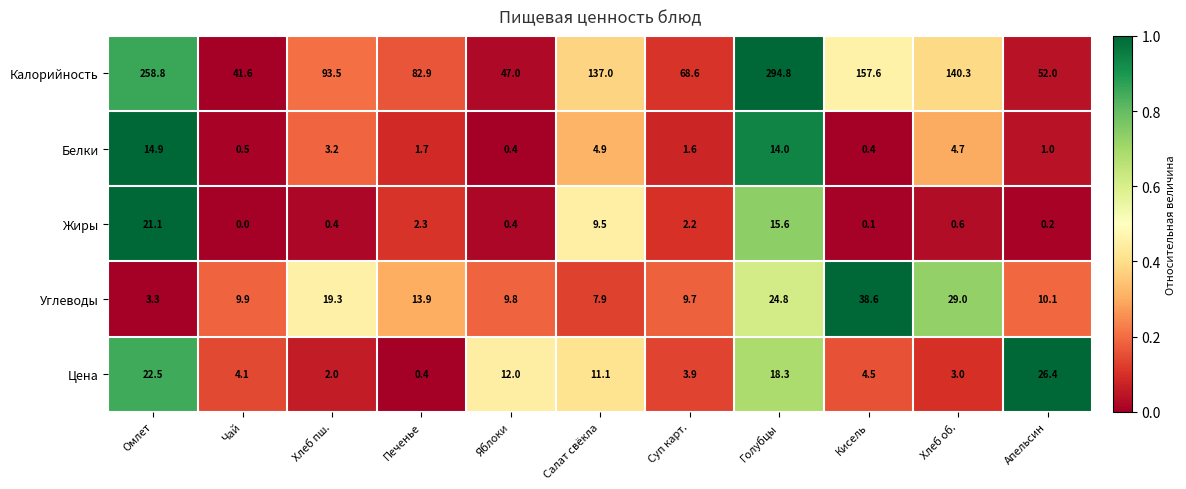

At which category is the sum across all series the highest?

Голубцы